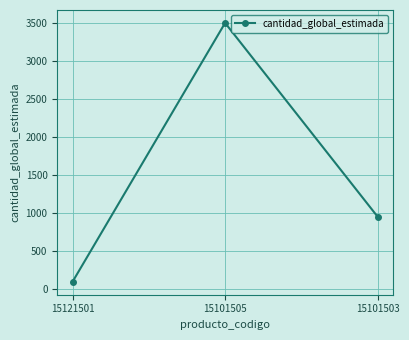

How many categories are shown in the chart?

3